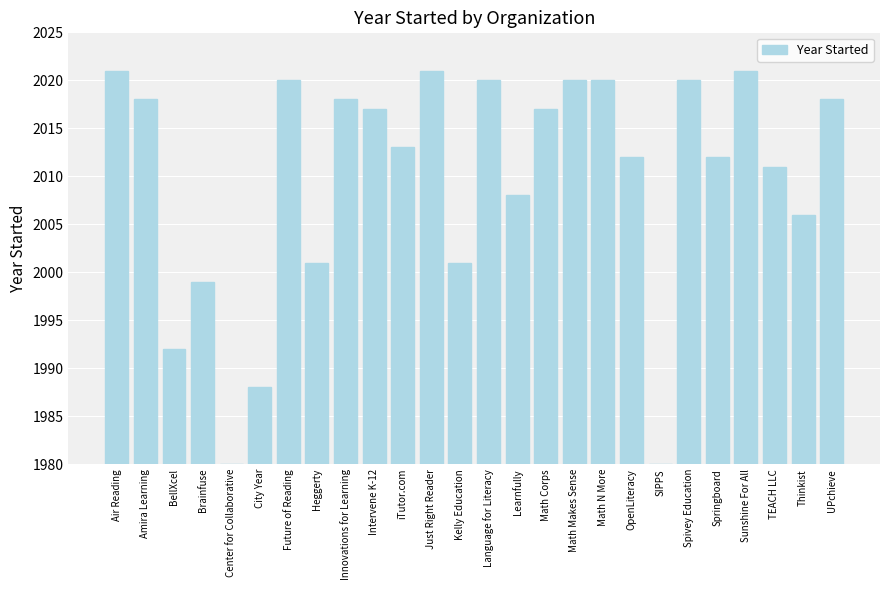

What is the difference between the second highest and second lowest values?

41